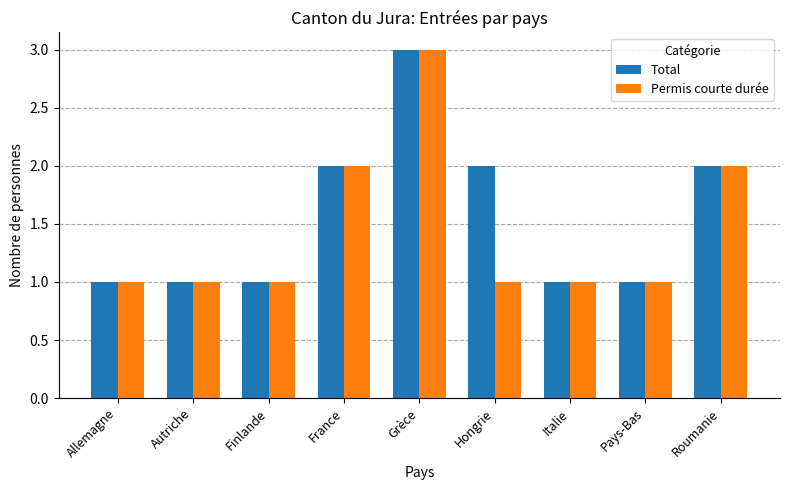

What is the total value across all series at Finlande?

2